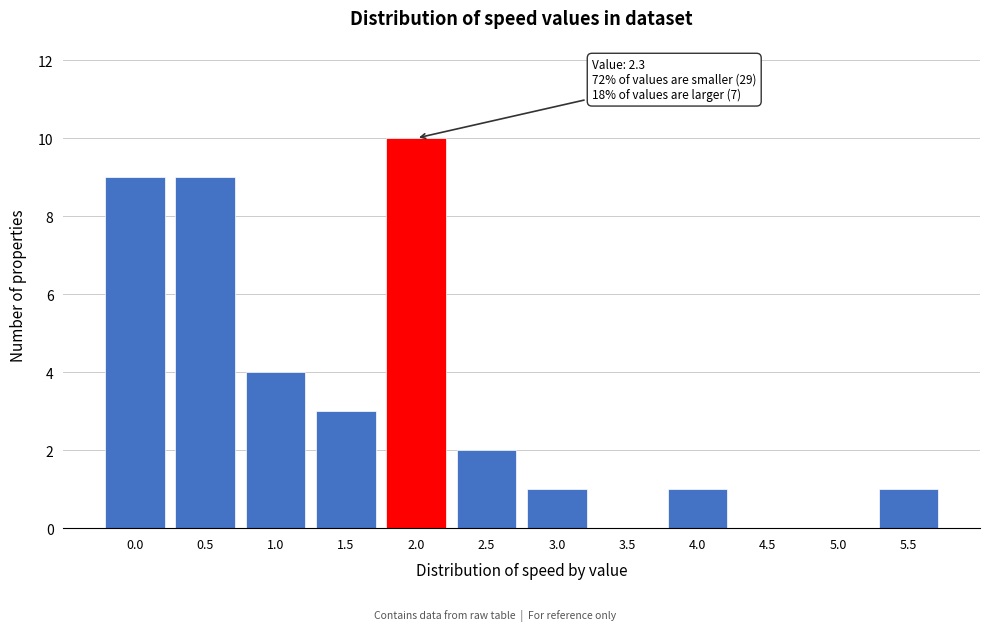

Reading left to right, what are all the values shown in this chart?

0.0=9	0.5=9	1.0=4	1.5=3	2.0=10	2.5=2	3.0=1	3.5=0	4.0=1	4.5=0	5.0=0	5.5=1